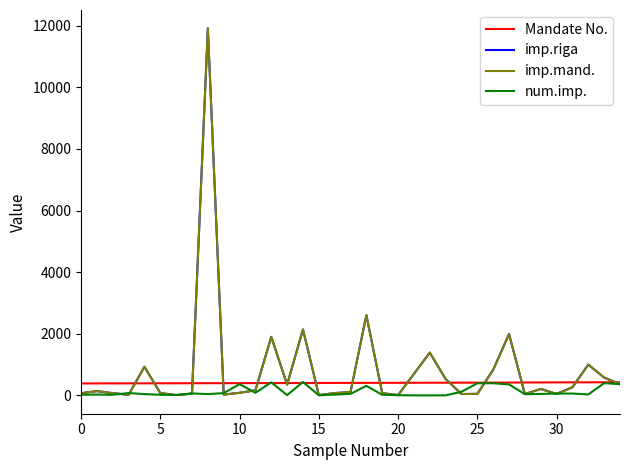

Which series has the largest total across all categories?

imp.riga